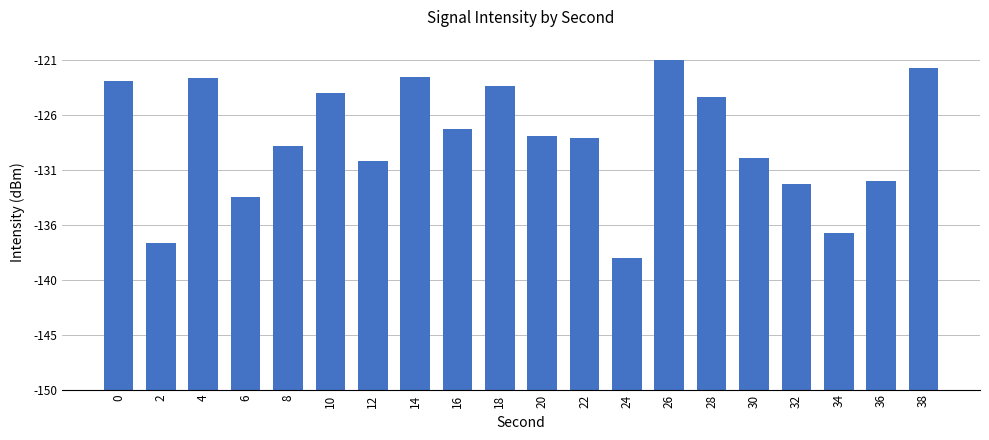

Rank the categories by value from highest to lowest.

26, 38, 14, 4, 0, 18, 10, 28, 16, 20, 22, 8, 30, 12, 36, 32, 6, 34, 2, 24